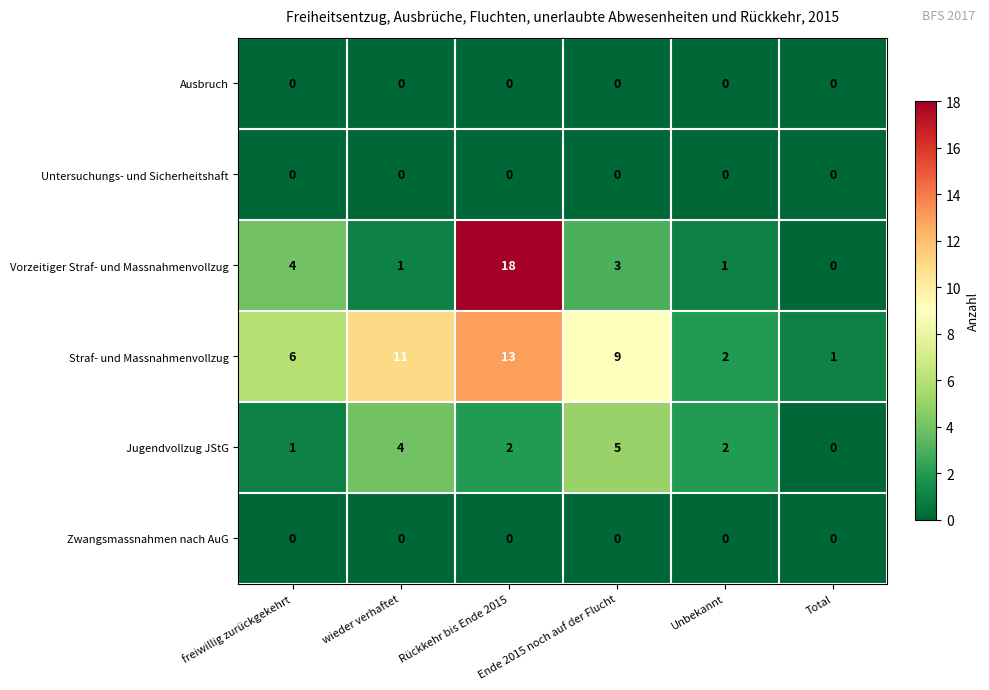

At how many categories does at least one series exceed 8?

3